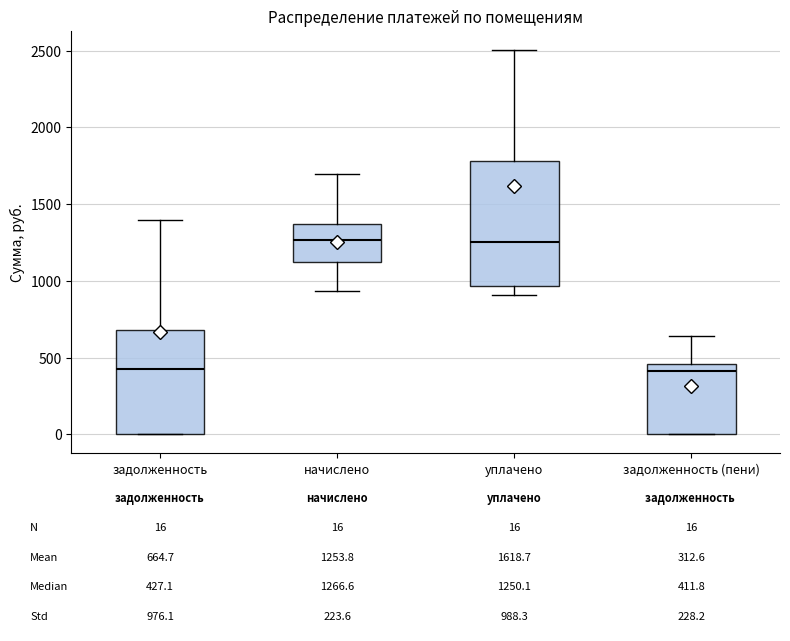

Which box is the tallest, from its lower edge to its upper edge?

уплачено